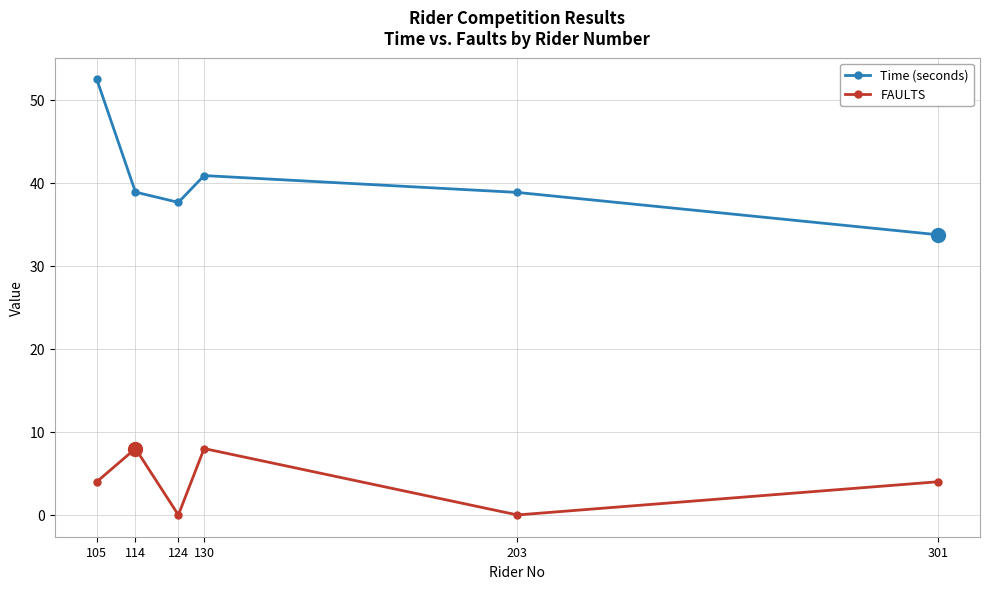

How many distinct data groups are displayed?

2